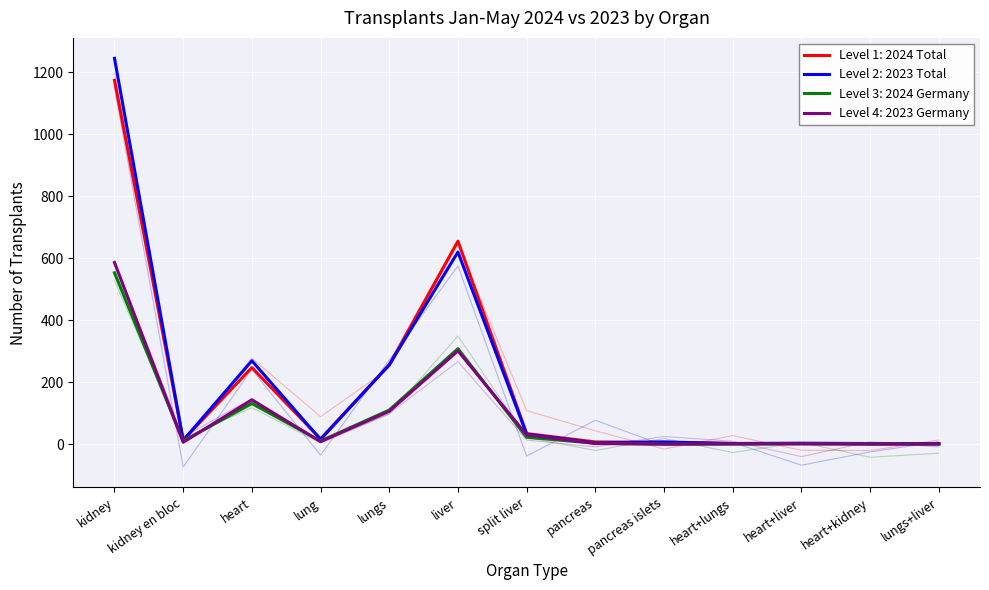

True or false: 2023 Germany (D) has more than 0 interior local peaks.

True